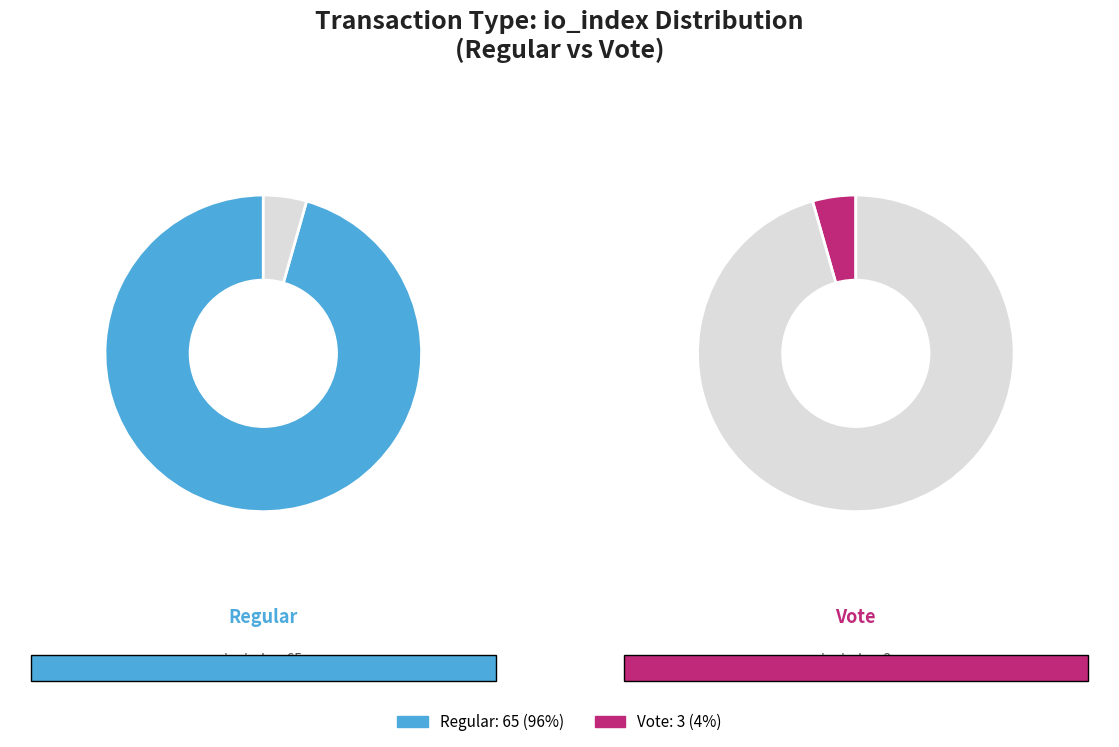

Is there a majority slice in this chart?

Yes